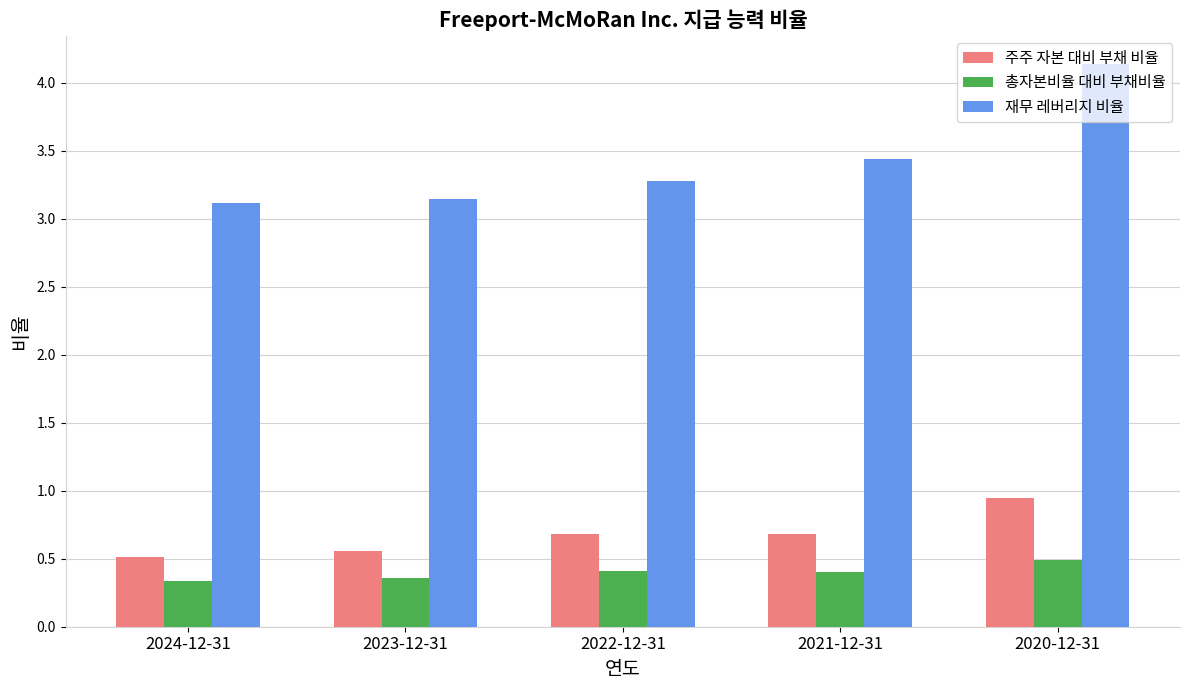

The 총자본비율 대비 부채비율 series shows 0.5 at 2024-12-31. True or false?

False